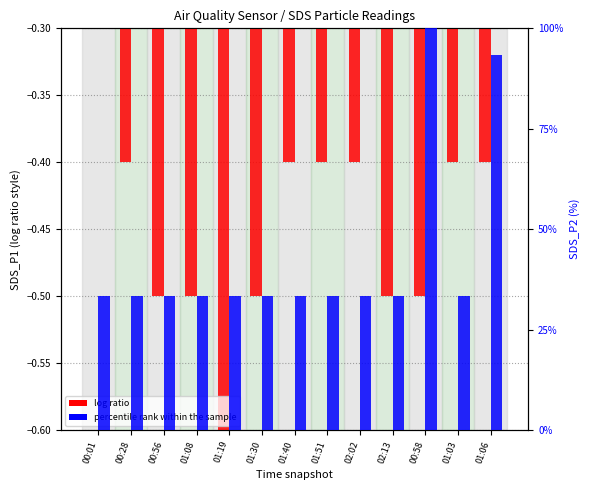

What is the spread (max minus min) of values at 01:06?

93.7